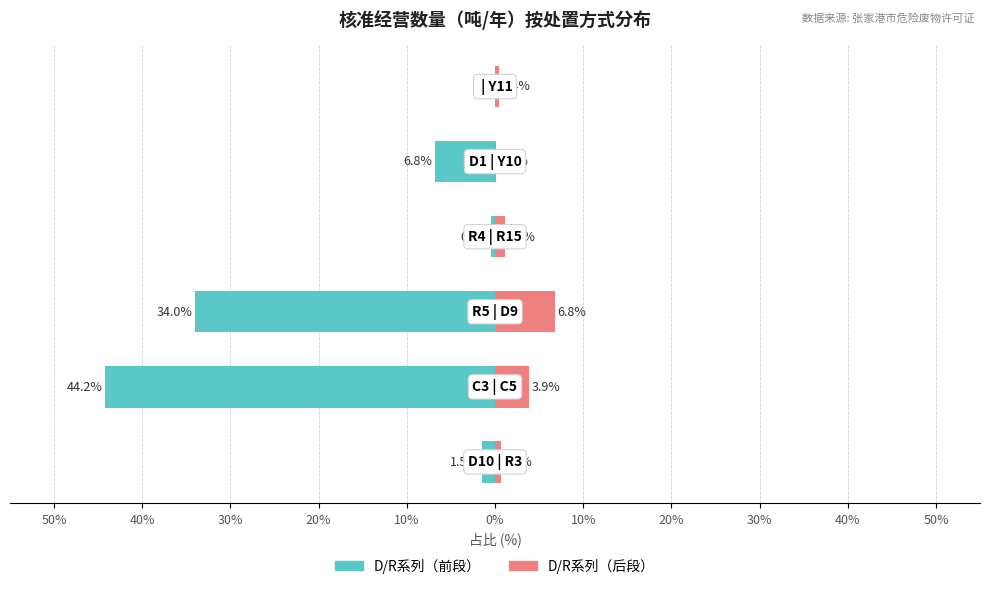

Is it true that D/R系列（前段） equals -1.0 at 50%?

False